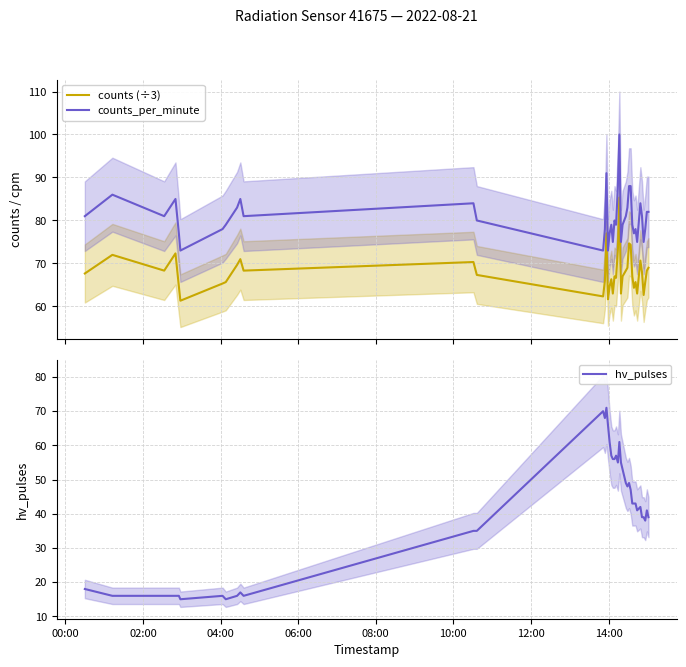

What is the smallest value displayed?

15.0